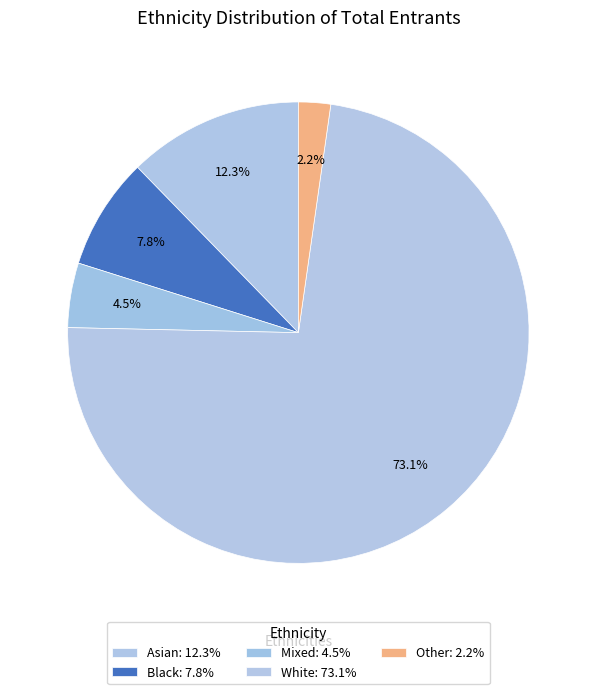

Do Other and Mixed together represent more than half of the pie?

No